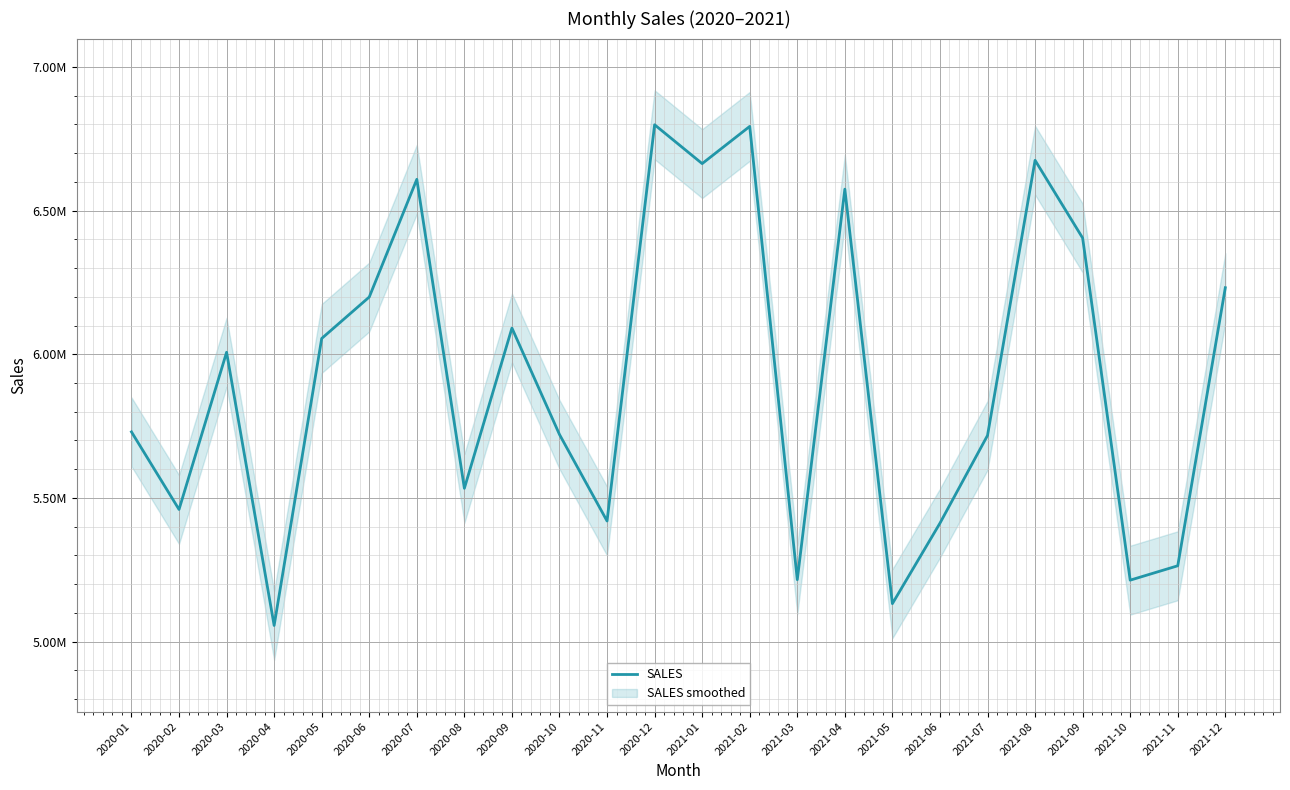

List the labels in order of value, smallest first.

2020-04, 2021-05, 2021-10, 2021-03, 2021-11, 2021-06, 2020-11, 2020-02, 2020-08, 2021-07, 2020-10, 2020-01, 2020-03, 2020-05, 2020-09, 2020-06, 2021-12, 2021-09, 2021-04, 2020-07, 2021-01, 2021-08, 2021-02, 2020-12